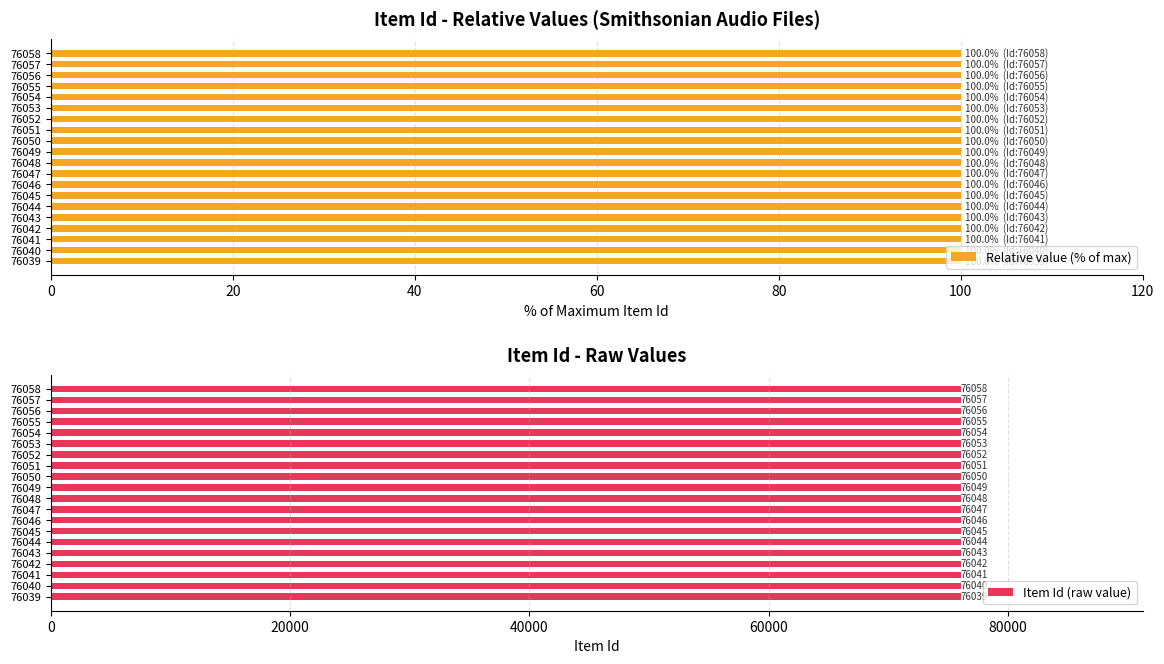

The value of Relative value (% of max) at 76057 is 100.0. True or false?

True